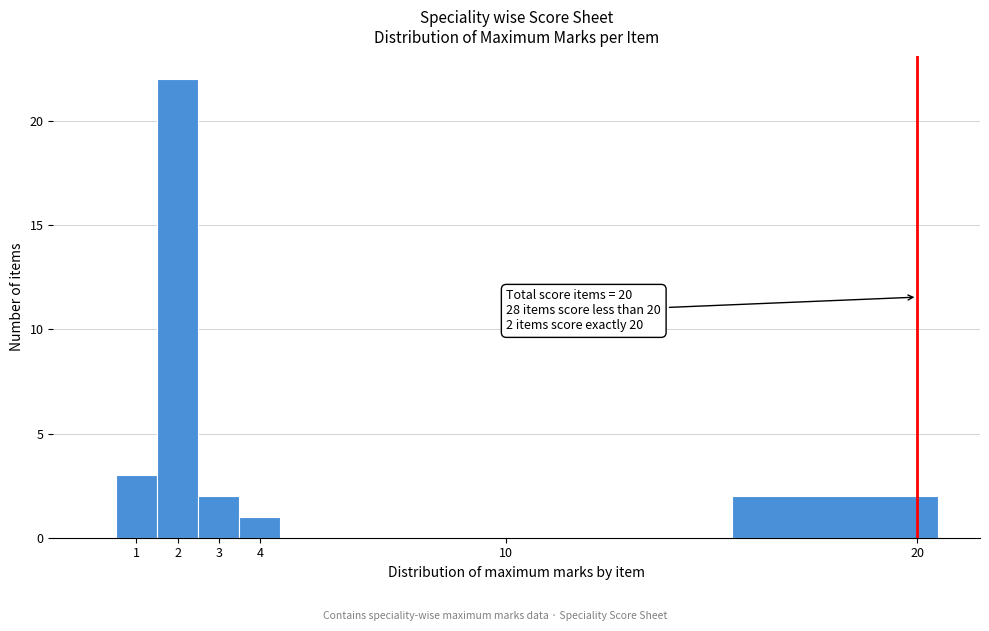

Over which range of the x-axis is the bar tallest?

1.5 to 2.5